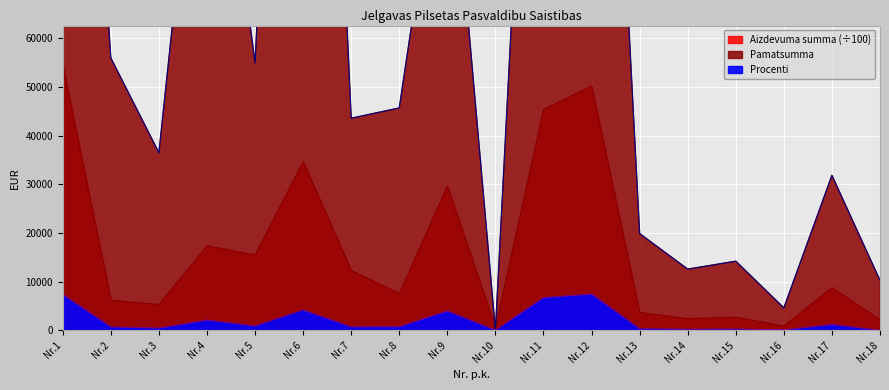

Is the value of Procenti at Nr.5 greater than the value of Aizdevuma summa EUR at Nr.3?

No